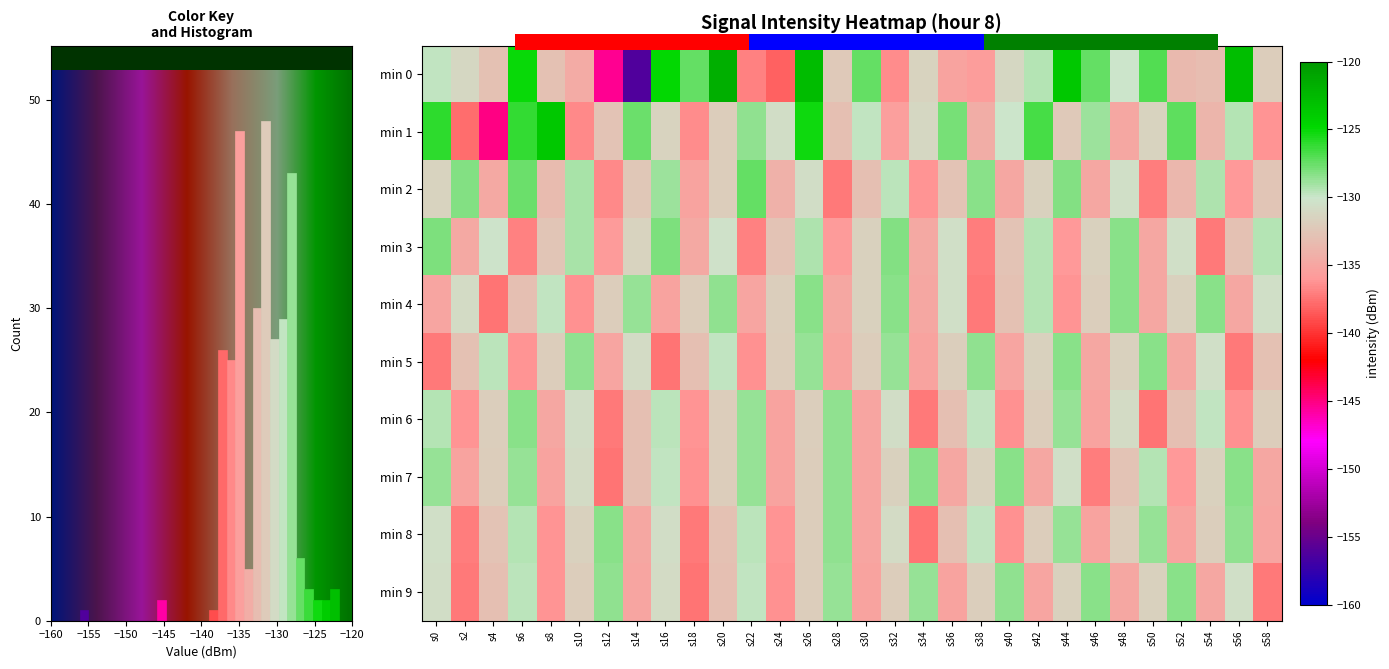

The 7 series shows -128.3 at s56. True or false?

True